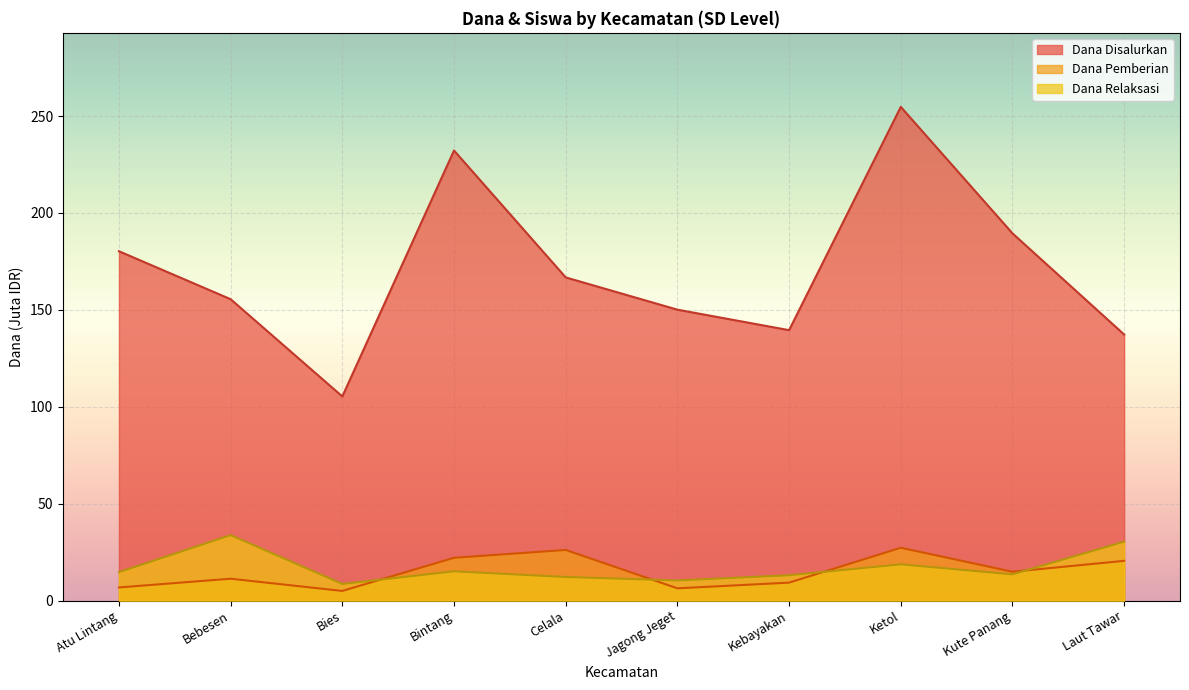

True or false: Dana Pemberian has a value of 8.5 at Bies.

False